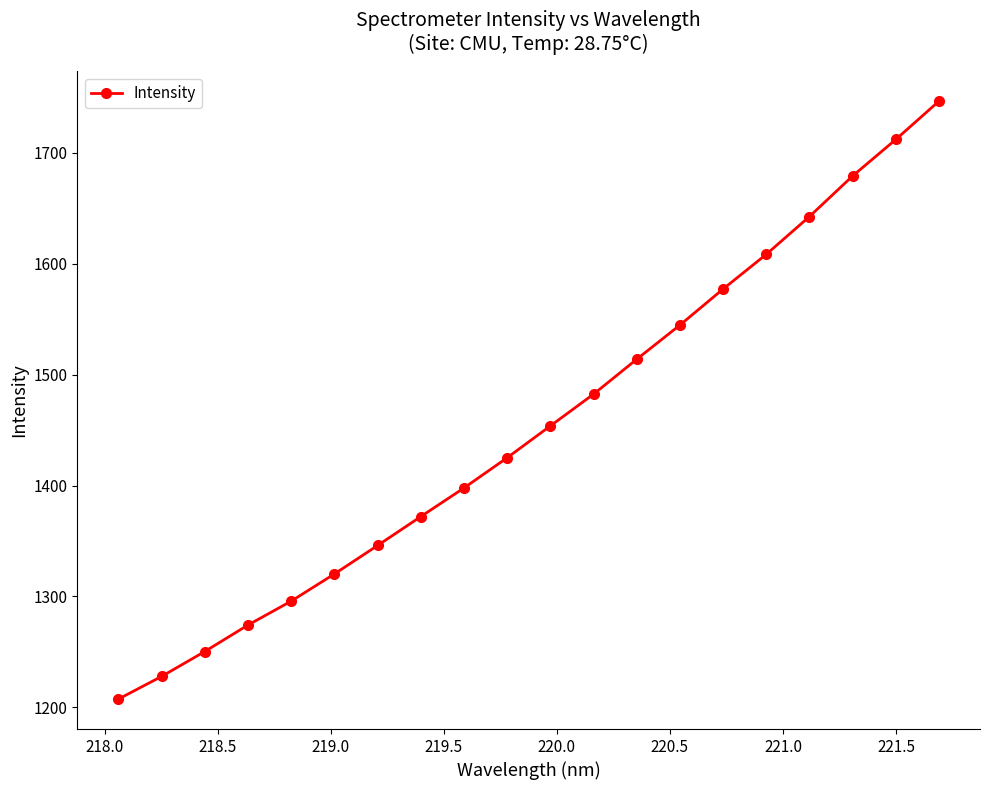

Reading left to right, what are all the values shown in this chart?

1207.4	1227.9	1250.3	1274.2	1295.8	1320.3	1346.0	1372.1	1397.9	1425.1	1453.8	1482.5	1514.0	1544.8	1577.3	1608.6	1642.7	1679.2	1712.2	1746.7